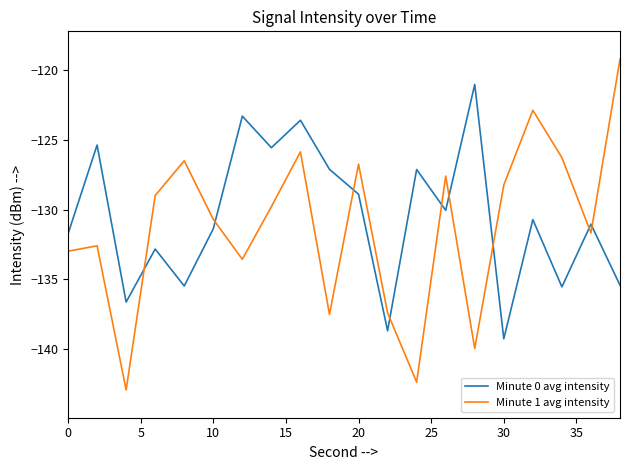

What is the average value of the Minute 0 avg intensity series?

-130.5